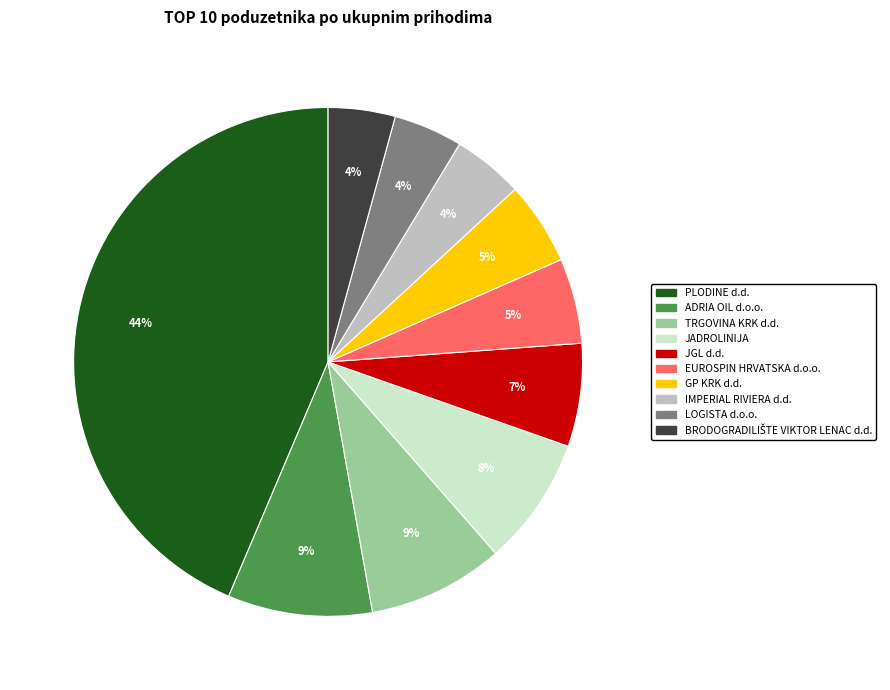

To the nearest percent, what percentage of the pie is IMPERIAL RIVIERA d.d.?

4%